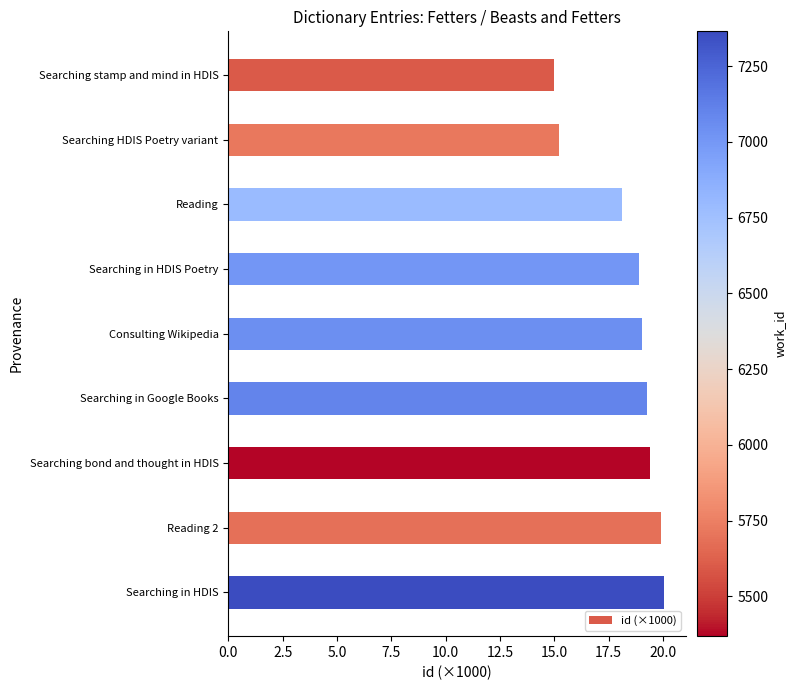

The value at Reading 2 is 19.9. True or false?

True